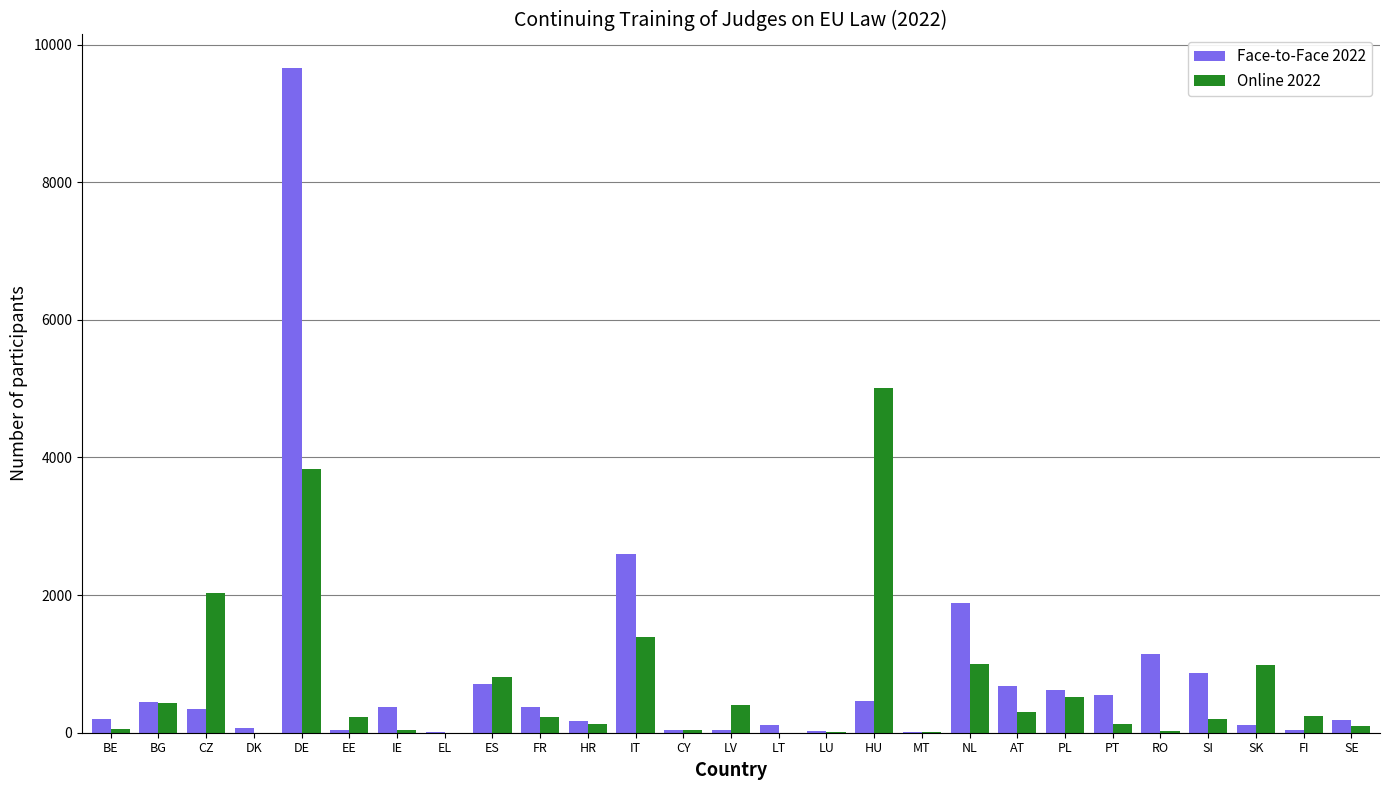

The value of Online 2022 at ES is 441. True or false?

False